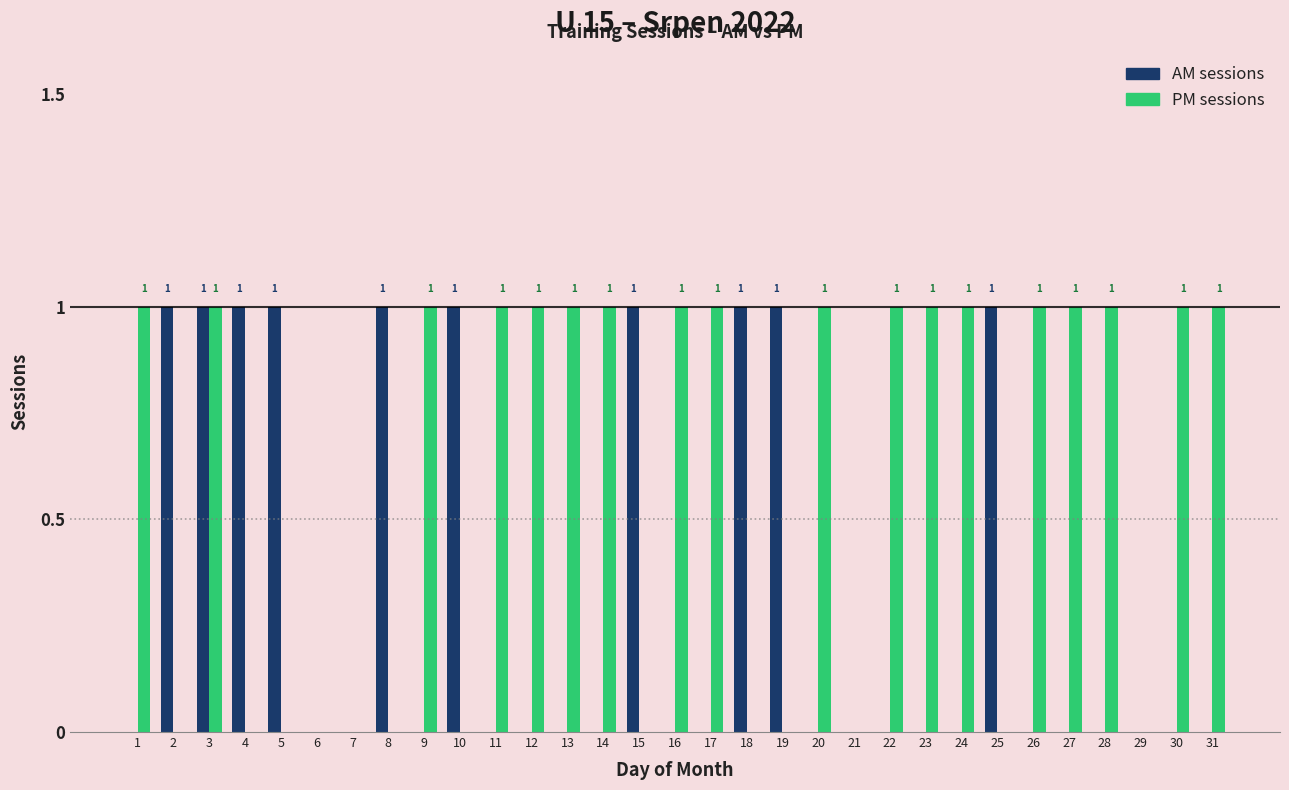

Reading left to right, list all the values displayed in this chart.

AM sessions: 1=0	2=1	3=1	4=1	5=1	6=0	7=0	8=1	9=0	10=1	11=0	12=0	13=0	14=0	15=1	16=0	17=0	18=1	19=1	20=0	21=0	22=0	23=0	24=0	25=1	26=0	27=0	28=0	29=0	30=0	31=0
PM sessions: 1=1	2=0	3=1	4=0	5=0	6=0	7=0	8=0	9=1	10=0	11=1	12=1	13=1	14=1	15=0	16=1	17=1	18=0	19=0	20=1	21=0	22=1	23=1	24=1	25=0	26=1	27=1	28=1	29=0	30=1	31=1